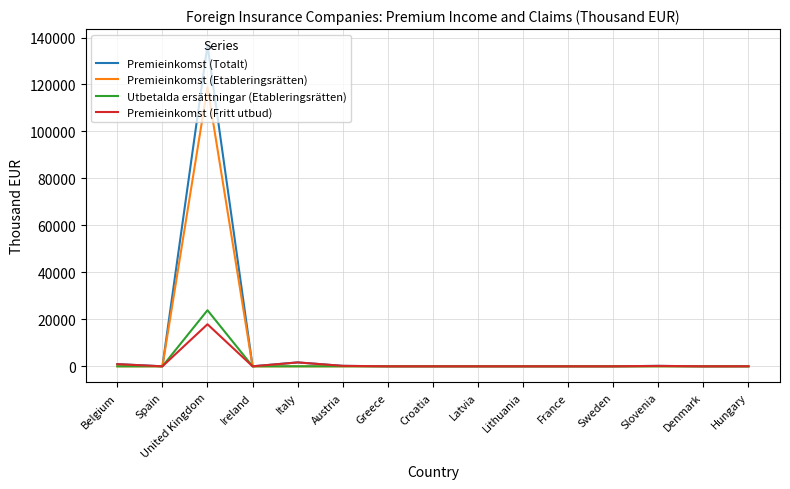

How many lines are shown in the chart?

4